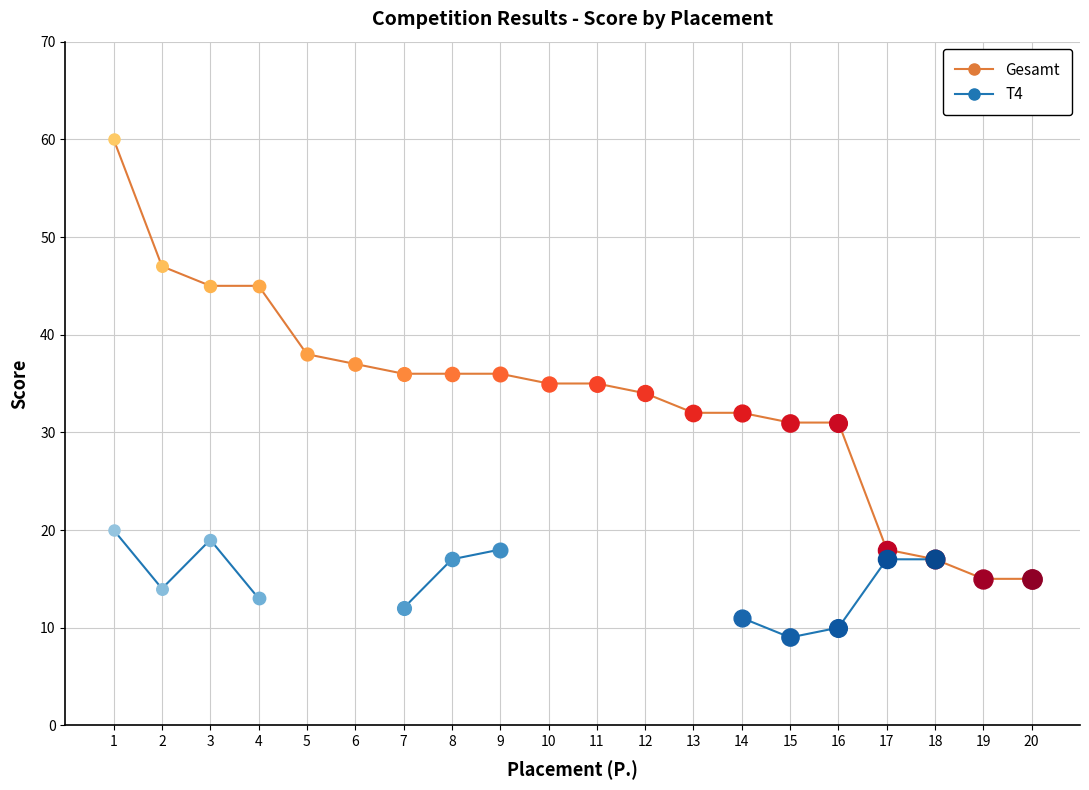

True or false: the data shows 34 at 12.

True